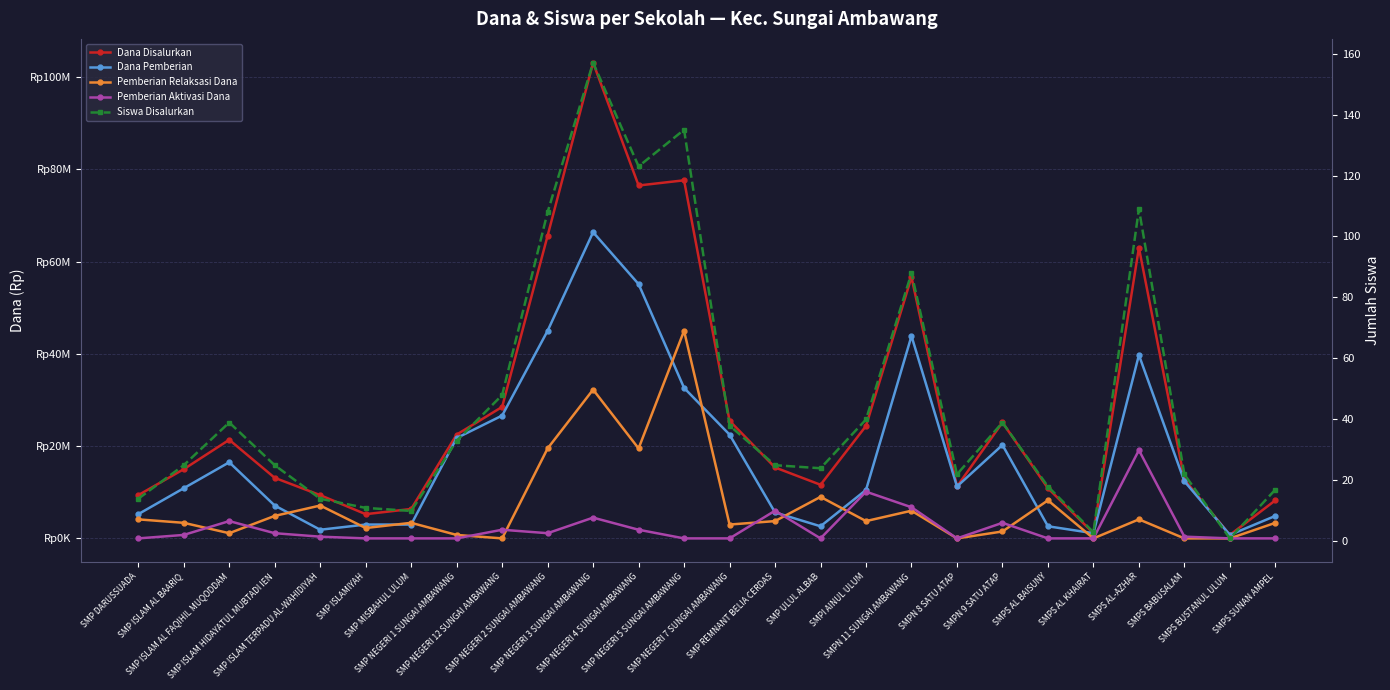

Reading left to right, what are all the values shown in this chart?

Dana Disalurkan: SMP DARUSSUADA=9375000	SMP ISLAM AL BAARIQ=15000000	SMP ISLAM AL FAQIHIL MUQODDAM=21375000	SMP ISLAM HIDAYATUL MUBTADI IEN=13125000	SMP ISLAM TERPADU AL-WAHIDIYAH=9375000	SMP ISLAMIYAH=5250000	SMP MISBAHUL ULUM=6375000	SMP NEGERI 1 SUNGAI AMBAWANG=22500000	SMP NEGERI 12 SUNGAI AMBAWANG=28500000	SMP NEGERI 2 SUNGAI AMBAWANG=65625000	SMP NEGERI 3 SUNGAI AMBAWANG=103125000	SMP NEGERI 4 SUNGAI AMBAWANG=76500000	SMP NEGERI 5 SUNGAI AMBAWANG=77625000	SMP NEGERI 7 SUNGAI AMBAWANG=25500000	SMP REMNANT BELIA CERDAS=15375000	SMP ULUL ALBAB=11625000	SMPI AINUL ULUM=24375000	SMPN 11 SUNGAI AMBAWANG=56625000	SMPN 8 SATU ATAP=11250000	SMPN 9 SATU ATAP=25125000	SMPS AL BAISUNY=10875000	SMPS AL KHAIRAT=1125000	SMPS AL-AZHAR=63000000	SMPS BABUSALAM=12750000	SMPS BUSTANUL ULUM=750000	SMPS SUNAN AMPEL=8250000
Dana Pemberian: SMP DARUSSUADA=5250000	SMP ISLAM AL BAARIQ=10875000	SMP ISLAM AL FAQIHIL MUQODDAM=16500000	SMP ISLAM HIDAYATUL MUBTADI IEN=7125000	SMP ISLAM TERPADU AL-WAHIDIYAH=1875000	SMP ISLAMIYAH=3000000	SMP MISBAHUL ULUM=3000000	SMP NEGERI 1 SUNGAI AMBAWANG=21750000	SMP NEGERI 12 SUNGAI AMBAWANG=26625000	SMP NEGERI 2 SUNGAI AMBAWANG=45000000	SMP NEGERI 3 SUNGAI AMBAWANG=66375000	SMP NEGERI 4 SUNGAI AMBAWANG=55125000	SMP NEGERI 5 SUNGAI AMBAWANG=32625000	SMP NEGERI 7 SUNGAI AMBAWANG=22500000	SMP REMNANT BELIA CERDAS=5625000	SMP ULUL ALBAB=2625000	SMPI AINUL ULUM=10500000	SMPN 11 SUNGAI AMBAWANG=43875000	SMPN 8 SATU ATAP=11250000	SMPN 9 SATU ATAP=20250000	SMPS AL BAISUNY=2625000	SMPS AL KHAIRAT=1125000	SMPS AL-AZHAR=39750000	SMPS BABUSALAM=12375000	SMPS BUSTANUL ULUM=750000	SMPS SUNAN AMPEL=4875000
Pemberian Relaksasi Dana: SMP DARUSSUADA=4125000	SMP ISLAM AL BAARIQ=3375000	SMP ISLAM AL FAQIHIL MUQODDAM=1125000	SMP ISLAM HIDAYATUL MUBTADI IEN=4875000	SMP ISLAM TERPADU AL-WAHIDIYAH=7125000	SMP ISLAMIYAH=2250000	SMP MISBAHUL ULUM=3375000	SMP NEGERI 1 SUNGAI AMBAWANG=750000	SMP NEGERI 12 SUNGAI AMBAWANG=0	SMP NEGERI 2 SUNGAI AMBAWANG=19500000	SMP NEGERI 3 SUNGAI AMBAWANG=32250000	SMP NEGERI 4 SUNGAI AMBAWANG=19500000	SMP NEGERI 5 SUNGAI AMBAWANG=45000000	SMP NEGERI 7 SUNGAI AMBAWANG=3000000	SMP REMNANT BELIA CERDAS=3750000	SMP ULUL ALBAB=9000000	SMPI AINUL ULUM=3750000	SMPN 11 SUNGAI AMBAWANG=6000000	SMPN 8 SATU ATAP=0	SMPN 9 SATU ATAP=1500000	SMPS AL BAISUNY=8250000	SMPS AL KHAIRAT=0	SMPS AL-AZHAR=4125000	SMPS BABUSALAM=0	SMPS BUSTANUL ULUM=0	SMPS SUNAN AMPEL=3375000
Pemberian Aktivasi Dana: SMP DARUSSUADA=0	SMP ISLAM AL BAARIQ=750000	SMP ISLAM AL FAQIHIL MUQODDAM=3750000	SMP ISLAM HIDAYATUL MUBTADI IEN=1125000	SMP ISLAM TERPADU AL-WAHIDIYAH=375000	SMP ISLAMIYAH=0	SMP MISBAHUL ULUM=0	SMP NEGERI 1 SUNGAI AMBAWANG=0	SMP NEGERI 12 SUNGAI AMBAWANG=1875000	SMP NEGERI 2 SUNGAI AMBAWANG=1125000	SMP NEGERI 3 SUNGAI AMBAWANG=4500000	SMP NEGERI 4 SUNGAI AMBAWANG=1875000	SMP NEGERI 5 SUNGAI AMBAWANG=0	SMP NEGERI 7 SUNGAI AMBAWANG=0	SMP REMNANT BELIA CERDAS=6000000	SMP ULUL ALBAB=0	SMPI AINUL ULUM=10125000	SMPN 11 SUNGAI AMBAWANG=6750000	SMPN 8 SATU ATAP=0	SMPN 9 SATU ATAP=3375000	SMPS AL BAISUNY=0	SMPS AL KHAIRAT=0	SMPS AL-AZHAR=19125000	SMPS BABUSALAM=375000	SMPS BUSTANUL ULUM=0	SMPS SUNAN AMPEL=0
Siswa Disalurkan: SMP DARUSSUADA=14	SMP ISLAM AL BAARIQ=25	SMP ISLAM AL FAQIHIL MUQODDAM=39	SMP ISLAM HIDAYATUL MUBTADI IEN=25	SMP ISLAM TERPADU AL-WAHIDIYAH=14	SMP ISLAMIYAH=11	SMP MISBAHUL ULUM=10	SMP NEGERI 1 SUNGAI AMBAWANG=33	SMP NEGERI 12 SUNGAI AMBAWANG=48	SMP NEGERI 2 SUNGAI AMBAWANG=108	SMP NEGERI 3 SUNGAI AMBAWANG=157	SMP NEGERI 4 SUNGAI AMBAWANG=123	SMP NEGERI 5 SUNGAI AMBAWANG=135	SMP NEGERI 7 SUNGAI AMBAWANG=38	SMP REMNANT BELIA CERDAS=25	SMP ULUL ALBAB=24	SMPI AINUL ULUM=40	SMPN 11 SUNGAI AMBAWANG=88	SMPN 8 SATU ATAP=22	SMPN 9 SATU ATAP=39	SMPS AL BAISUNY=18	SMPS AL KHAIRAT=3	SMPS AL-AZHAR=109	SMPS BABUSALAM=22	SMPS BUSTANUL ULUM=1	SMPS SUNAN AMPEL=17